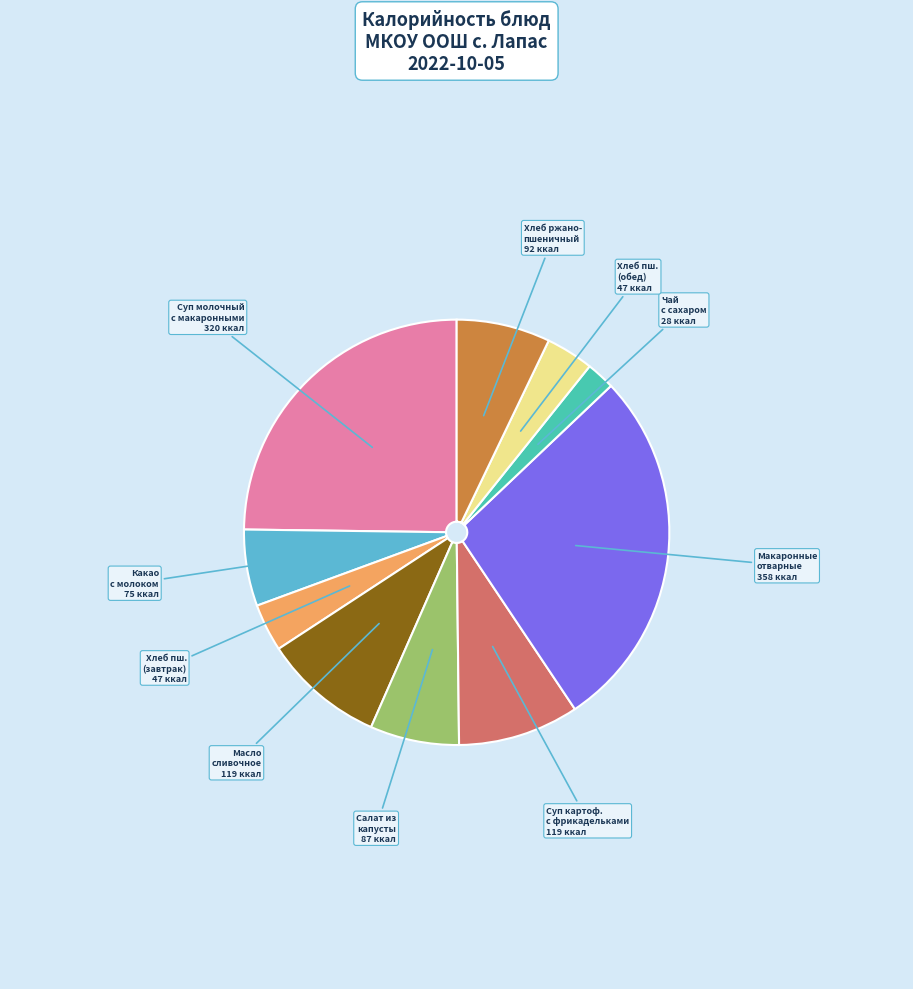

Do Хлеб пш. (завтрак) and Макаронные отварные together represent more than half of the pie?

No